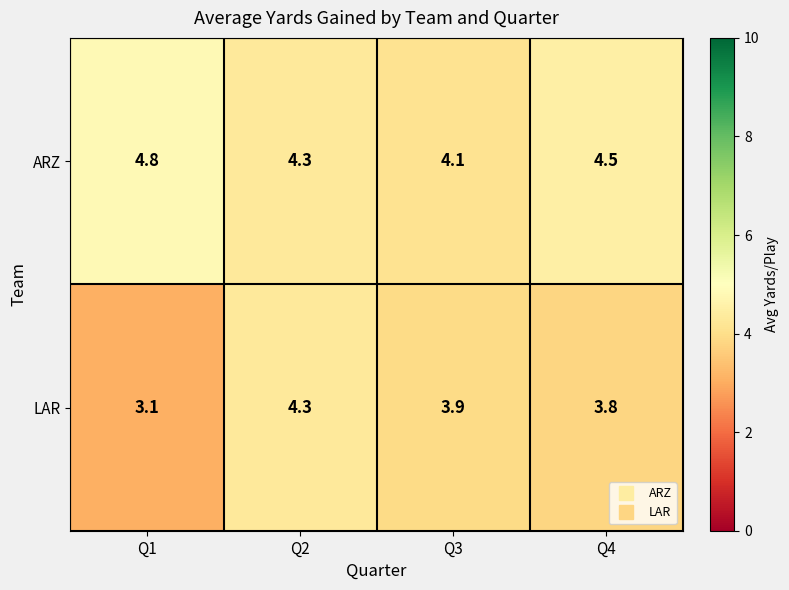

Reading right to left, transcribe all the data shown in this chart.

ARZ: Q4=4.5	Q3=4.1	Q2=4.3	Q1=4.8
LAR: Q4=3.8	Q3=3.9	Q2=4.3	Q1=3.1